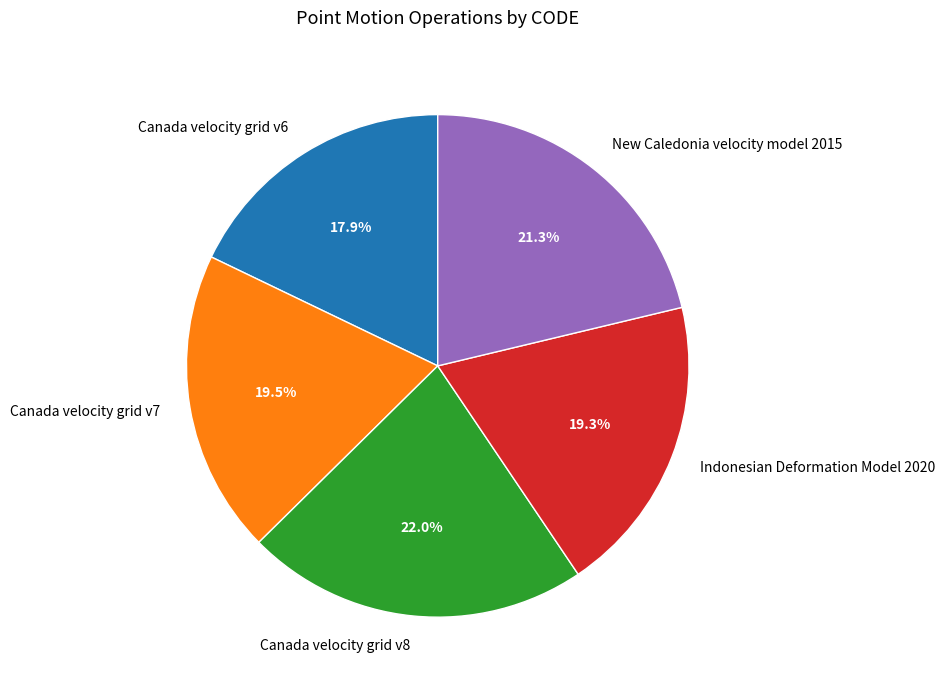

Is the sum of Indonesian Deformation Model 2020 and Canada velocity grid v7 greater than half?

No